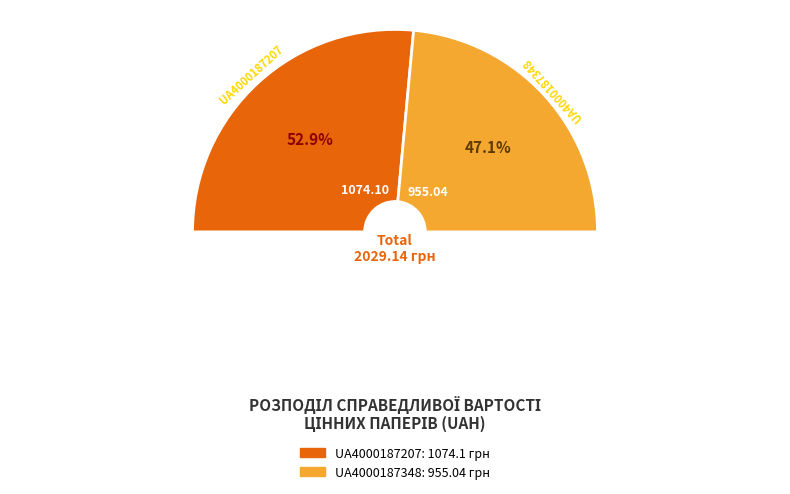

What is the change in value from UA4000187207 to UA4000187348?

-119.1